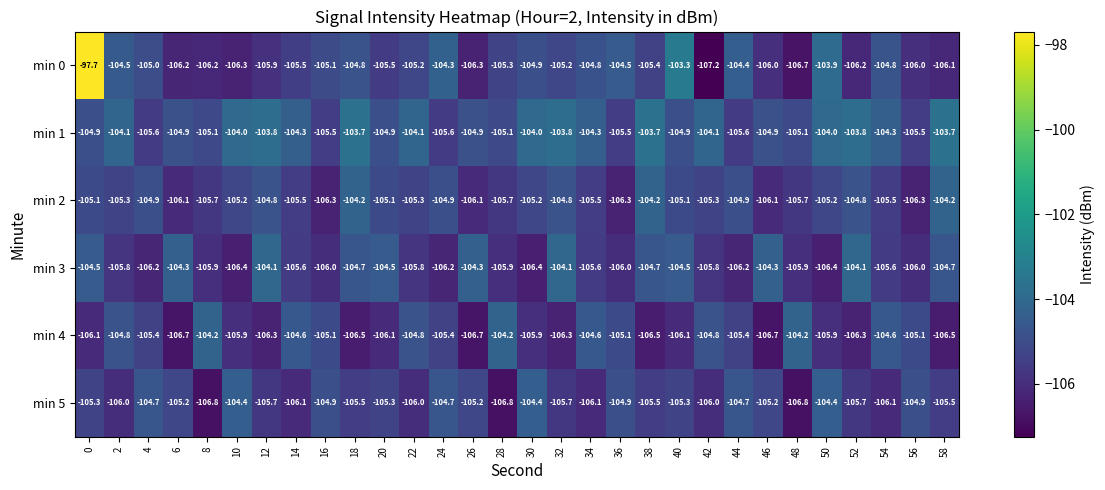

At 36, list the series in order from largest to smallest.

min 0, min 5, min 4, min 1, min 3, min 2